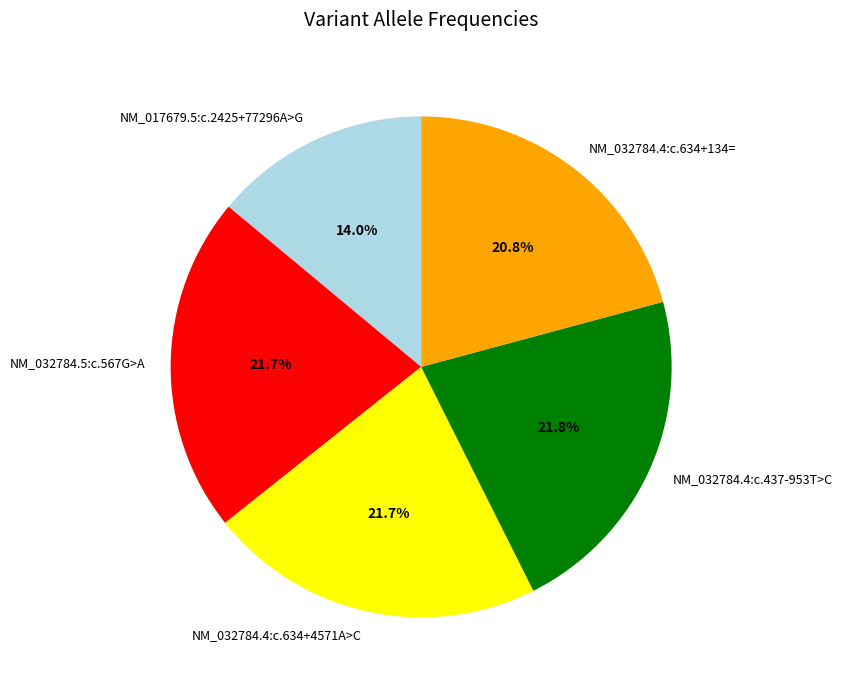

True or false: NM_017679.5:c.2425+77296A>G accounts for 1% of the total.

False